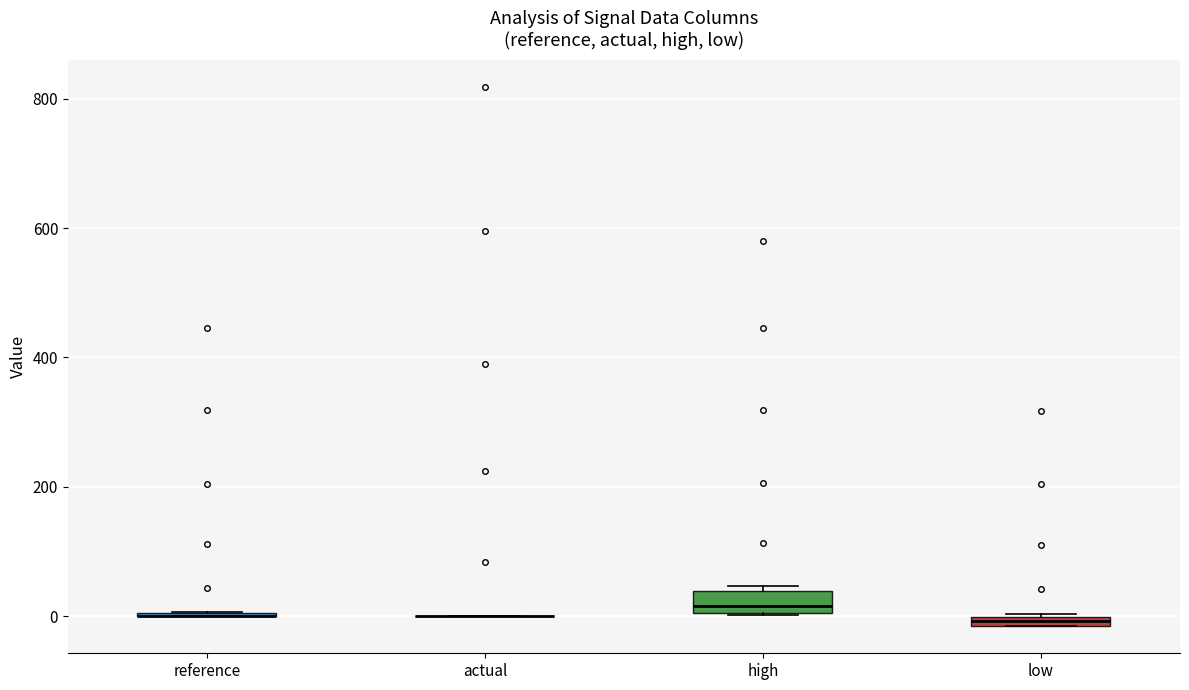

Where does the median line of the box for high sit on the y-axis? The values are not printed on the chart, so give them approximately, as read against the axis.

20